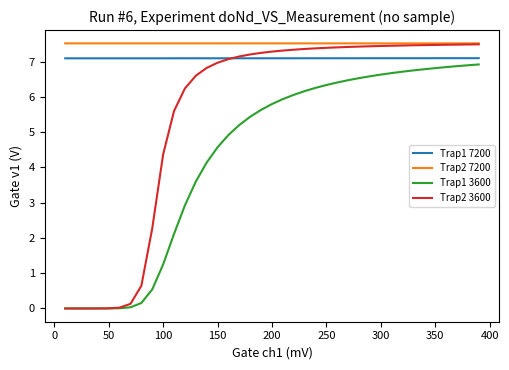

True or false: Trap2 7200 and Trap1 7200 intersect in this chart.

False